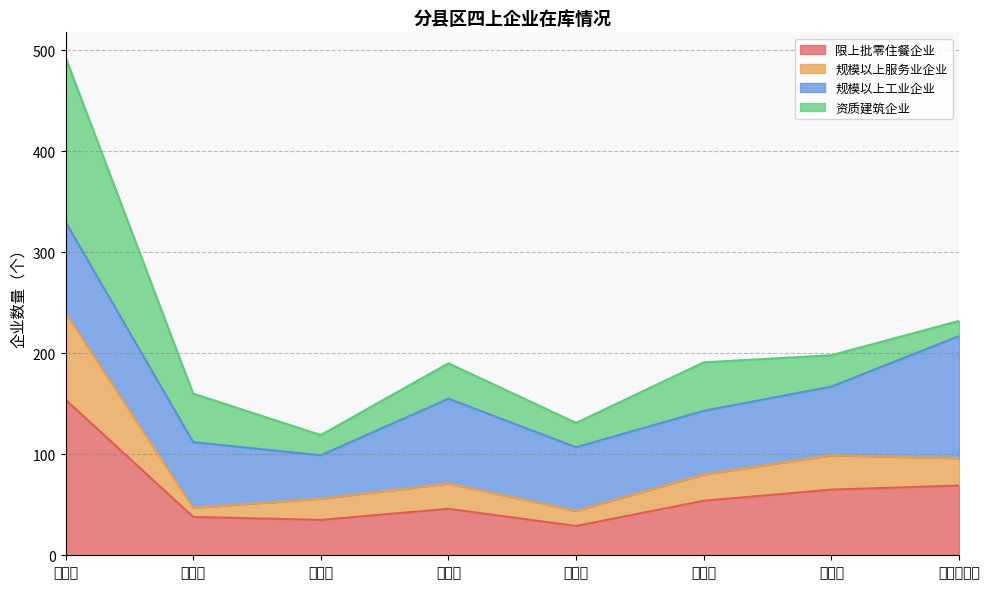

At which category is the sum across all series the highest?

利州区